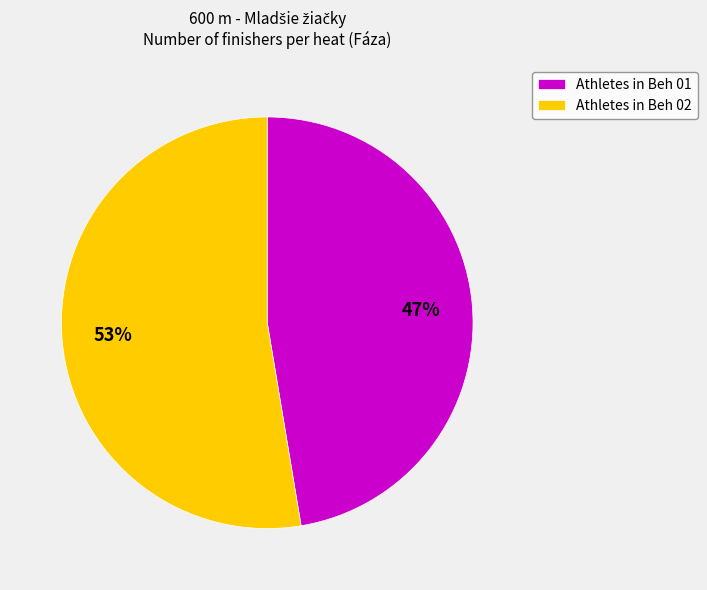

Which slice is the smallest?

Athletes in Beh 01